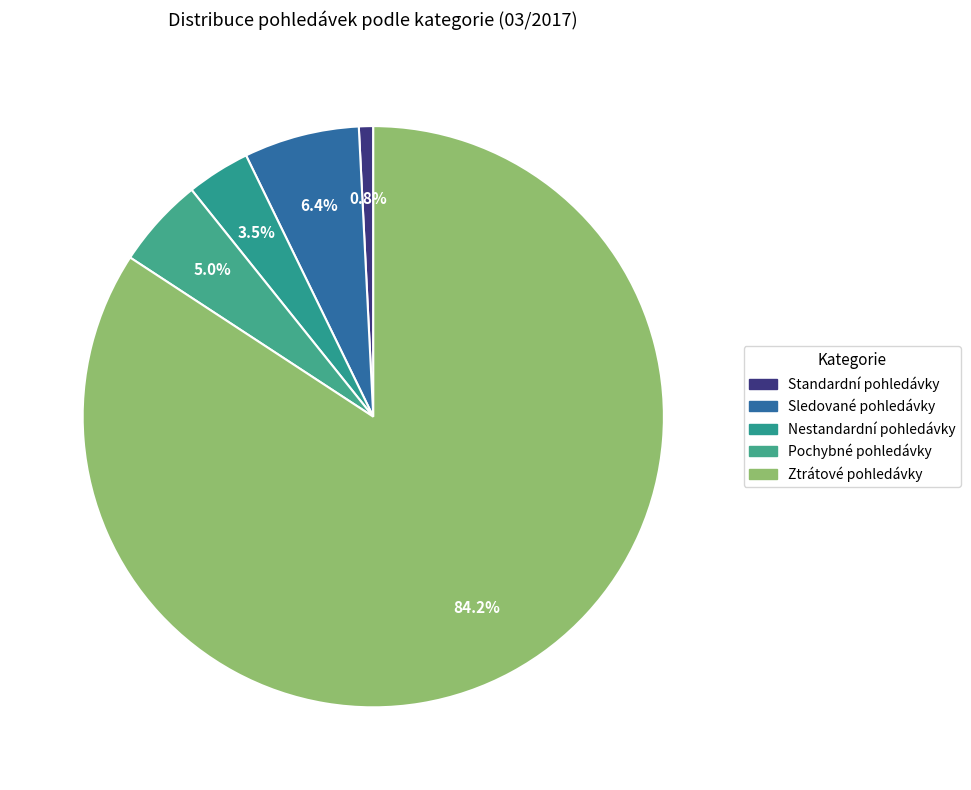

Is there a majority slice in this chart?

Yes